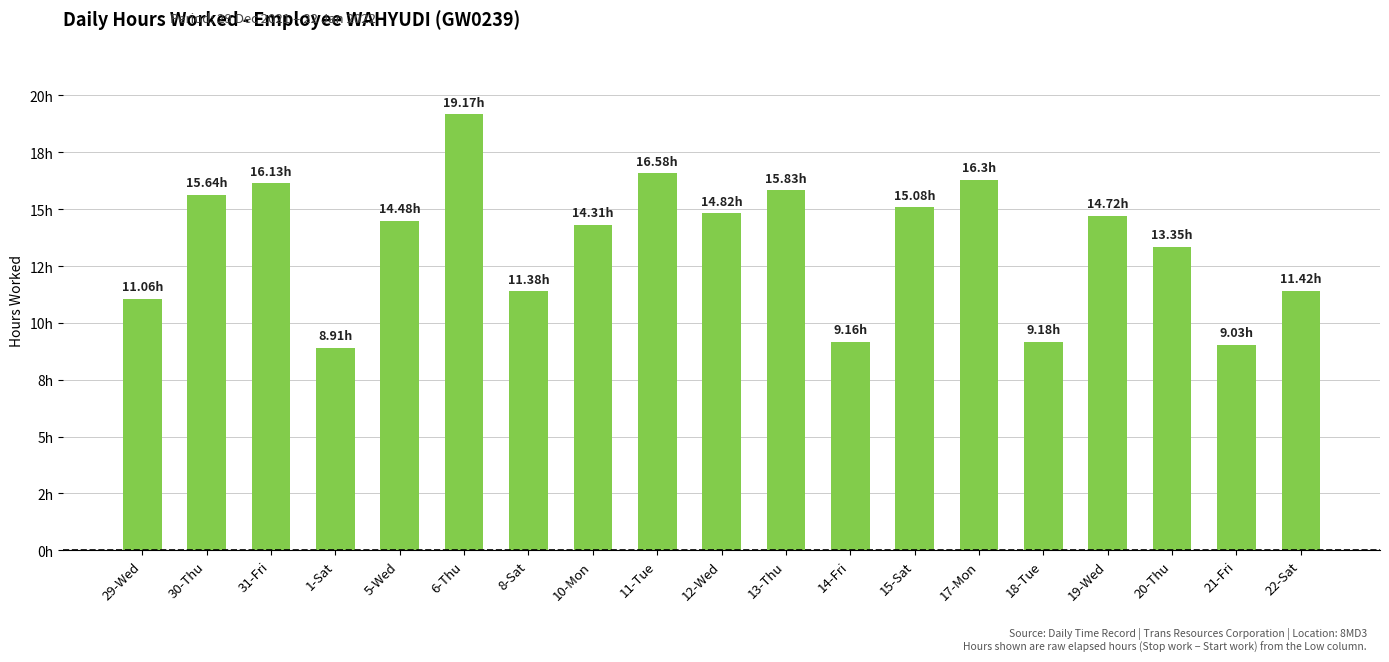

Are the bars horizontal?

No